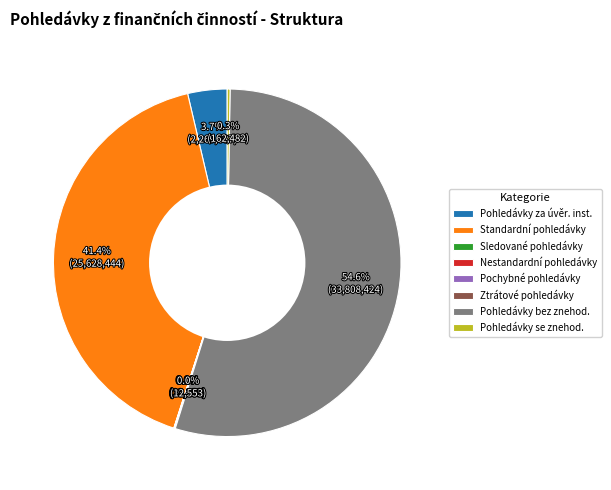

Which has a higher value, Standardní pohledávky or Pohledávky bez znehod.?

Pohledávky bez znehod.